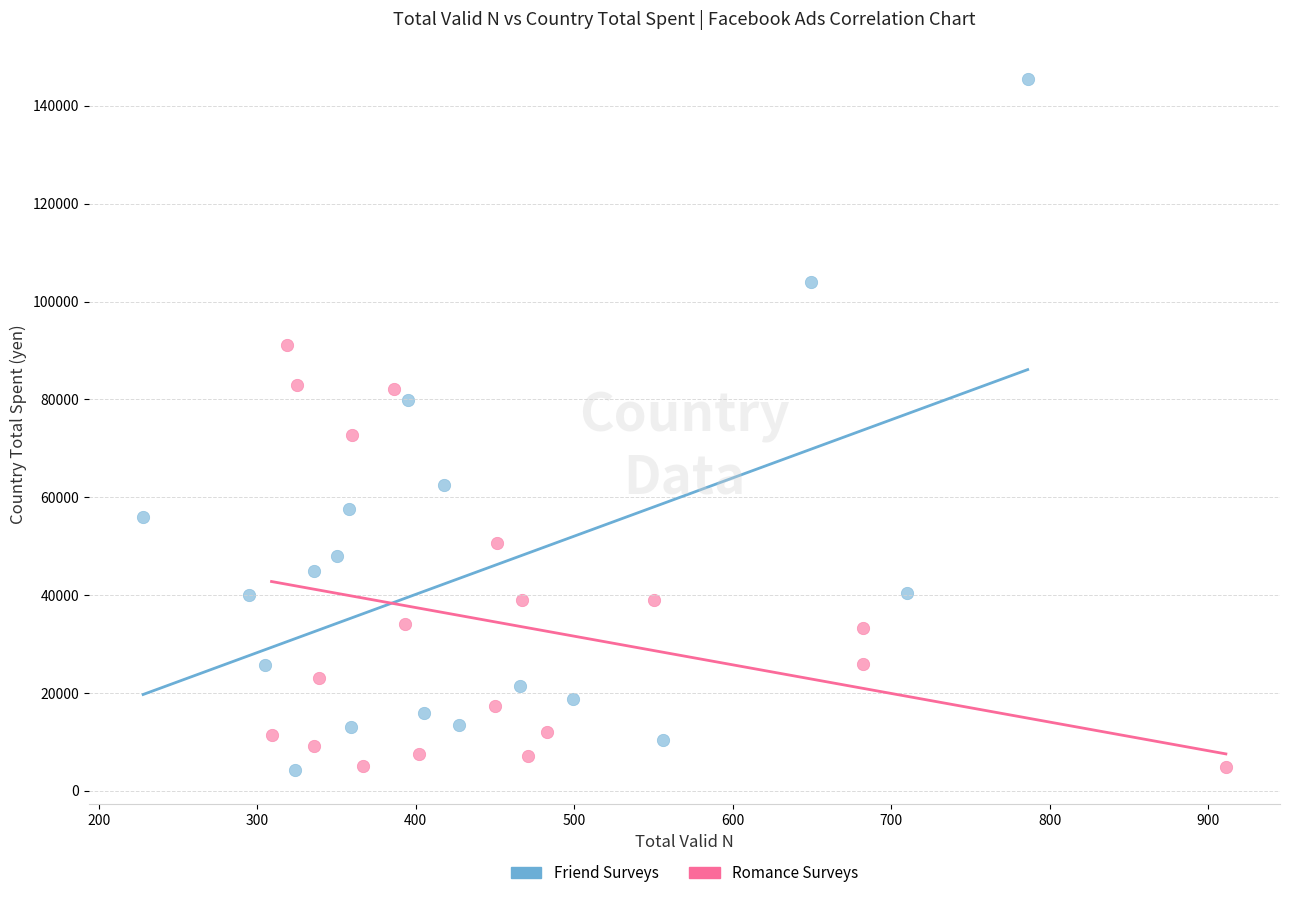

Which series has the widest spread of Y values?

Friend Surveys